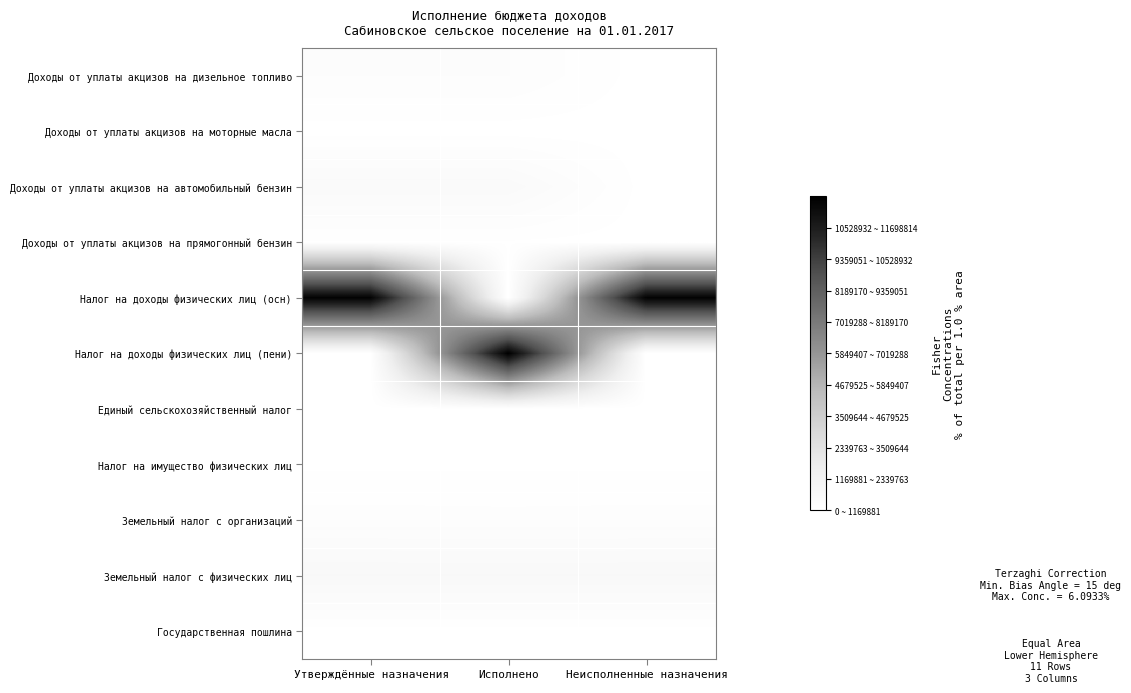

Reading right to left, transcribe all the data shown in this chart.

Доходы от уплаты акцизов на дизельное топливо: Неисполненные назначения=923.8	Исполнено=230923.8	Утверждённые назначения=230000.0
Доходы от уплаты акцизов на моторные масла: Неисполненные назначения=24.9	Исполнено=3524.9	Утверждённые назначения=3500.0
Доходы от уплаты акцизов на автомобильный бензин: Неисполненные назначения=248.3	Исполнено=475248.3	Утверждённые назначения=475000.0
Доходы от уплаты акцизов на прямогонный бензин: Неисполненные назначения=202.8	Исполнено=34202.8	Утверждённые назначения=34000.0
Налог на доходы физических лиц (осн): Неисполненные назначения=11600000.0	Исполнено=0.0	Утверждённые назначения=11600000.0
Налог на доходы физических лиц (пени): Неисполненные назначения=0.0	Исполнено=11698813.6	Утверждённые назначения=0.0
Единый сельскохозяйственный налог: Неисполненные назначения=4300.0	Исполнено=4309.5	Утверждённые назначения=4300.0
Налог на имущество физических лиц: Неисполненные назначения=27900.0	Исполнено=27284.9	Утверждённые назначения=27900.0
Земельный налог с организаций: Неисполненные назначения=177600.0	Исполнено=171384.4	Утверждённые назначения=177600.0
Земельный налог с физических лиц: Неисполненные назначения=603000.0	Исполнено=600901.1	Утверждённые назначения=603000.0
Государственная пошлина: Неисполненные назначения=3000.0	Исполнено=4000.0	Утверждённые назначения=7000.0